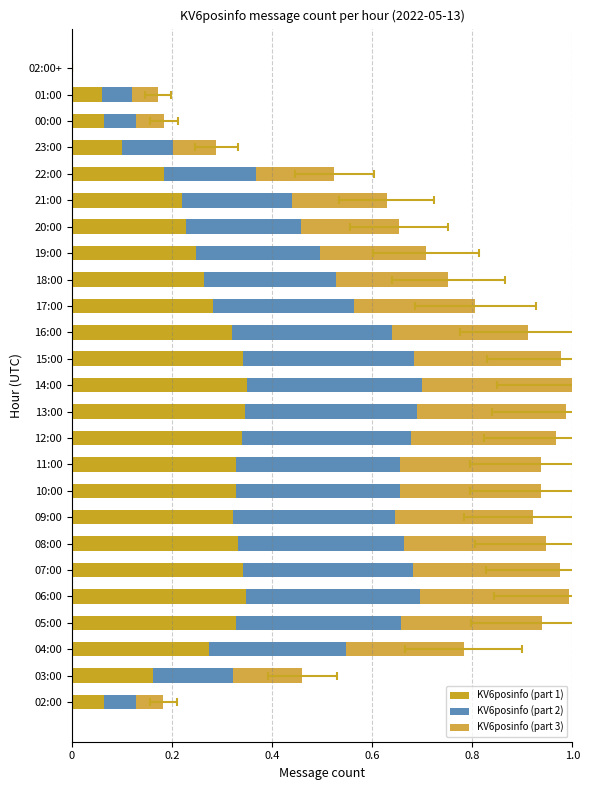

Is it true that KV6posinfo (part 2) equals 0.3 at 08:00?

True